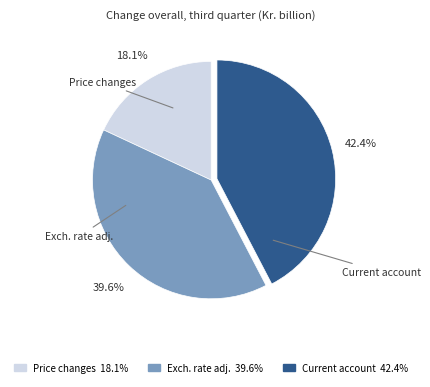

Does any single category account for the majority?

No